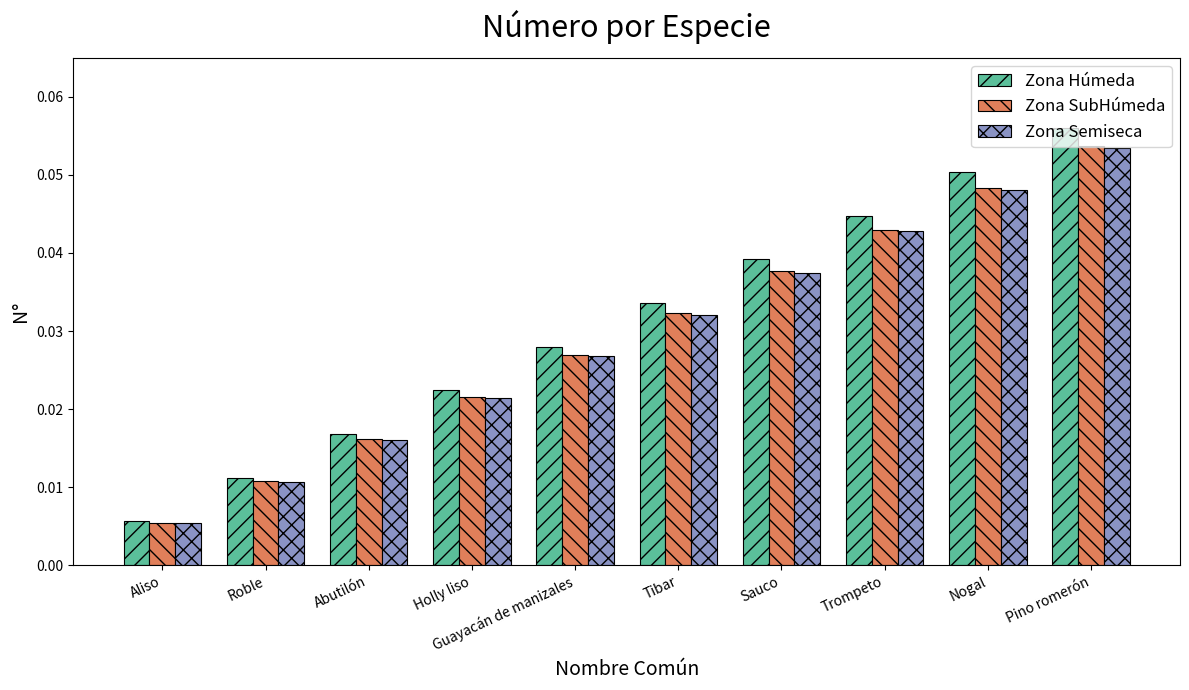

How many data points does each series have?

10